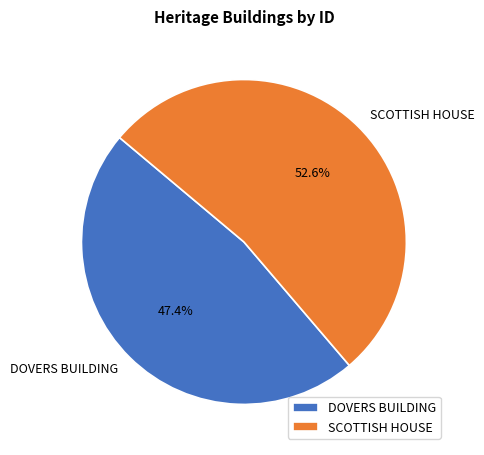

Is the sum of DOVERS BUILDING and SCOTTISH HOUSE greater than half?

Yes